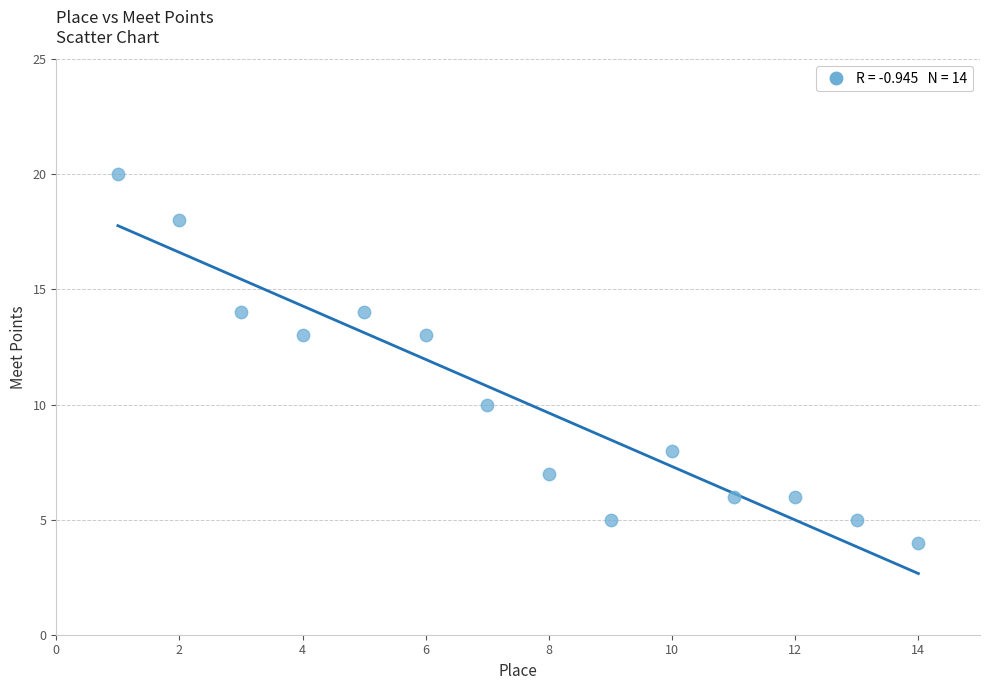

What is the range of X values (max minus min)?

13